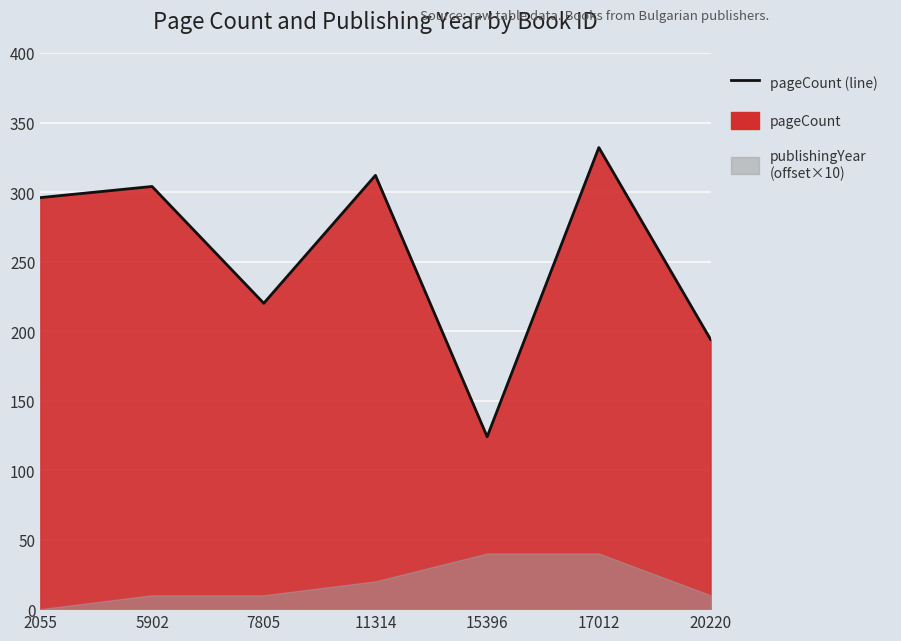

Between 11314 and 17012, which is larger?

17012